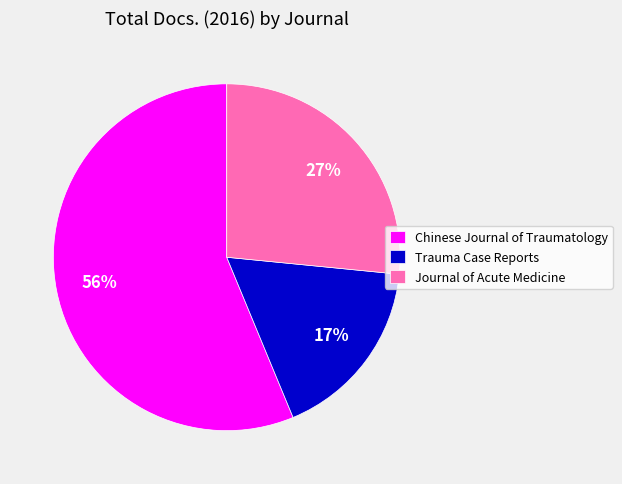

True or false: Chinese Journal of Traumatology accounts for 56% of the total.

True